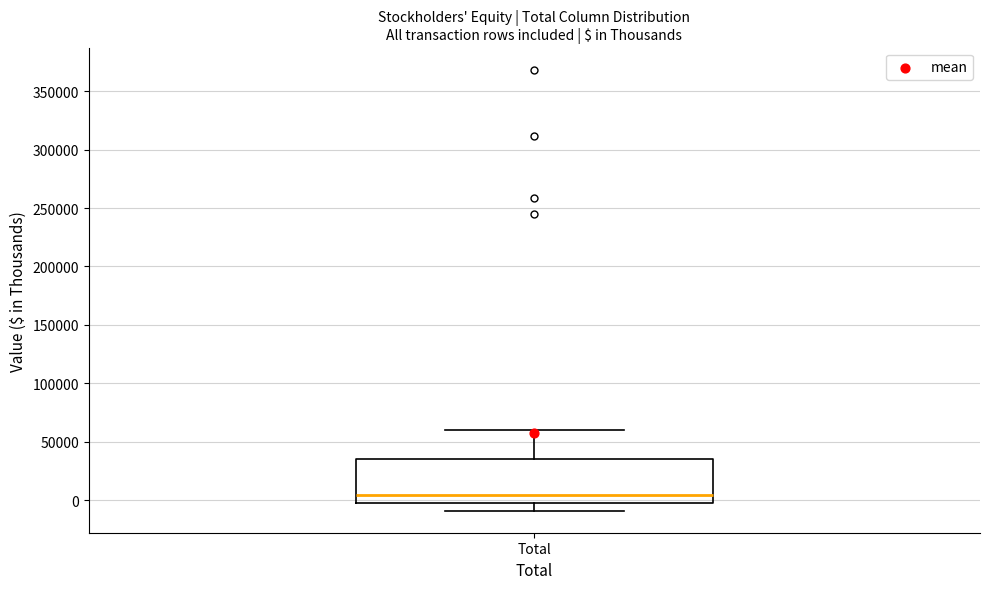

Read this box plot against the y-axis: the position of the median line, the range covered by the box, and the ends of both whiskers. The values are not printed on the chart, so give them approximately, as read against the axis.

median 5000, box 0 to 35000, whiskers -10000 to 60000